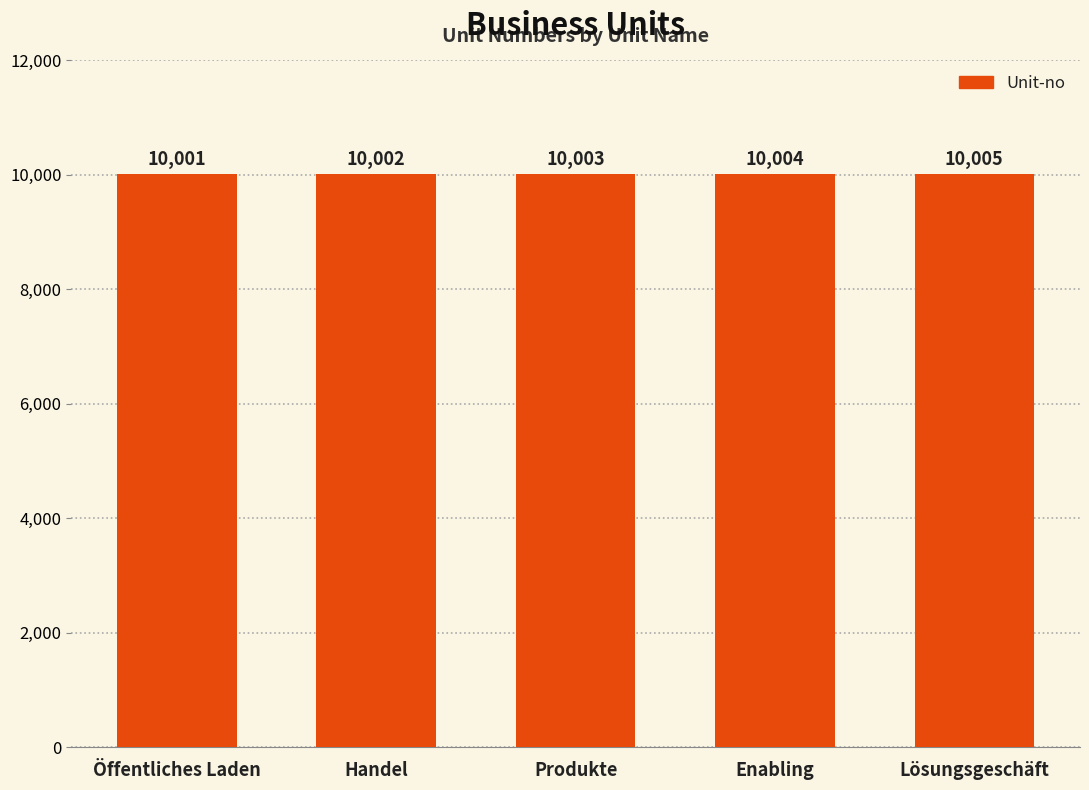

What is the ratio of the value at Öffentliches Laden to the value at Produkte?

1.0